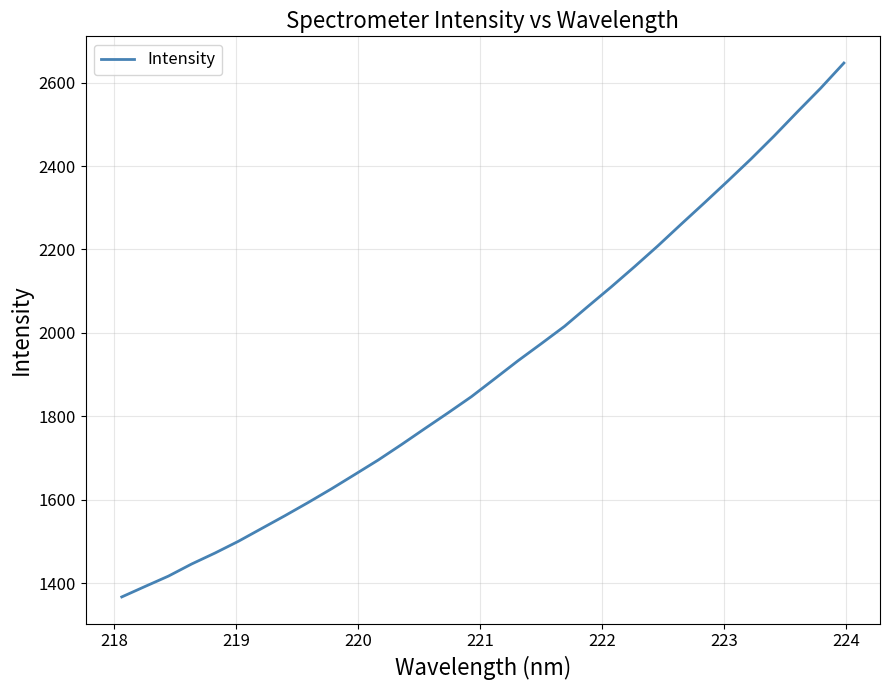

What is the difference between the maximum and minimum values?

1280.4